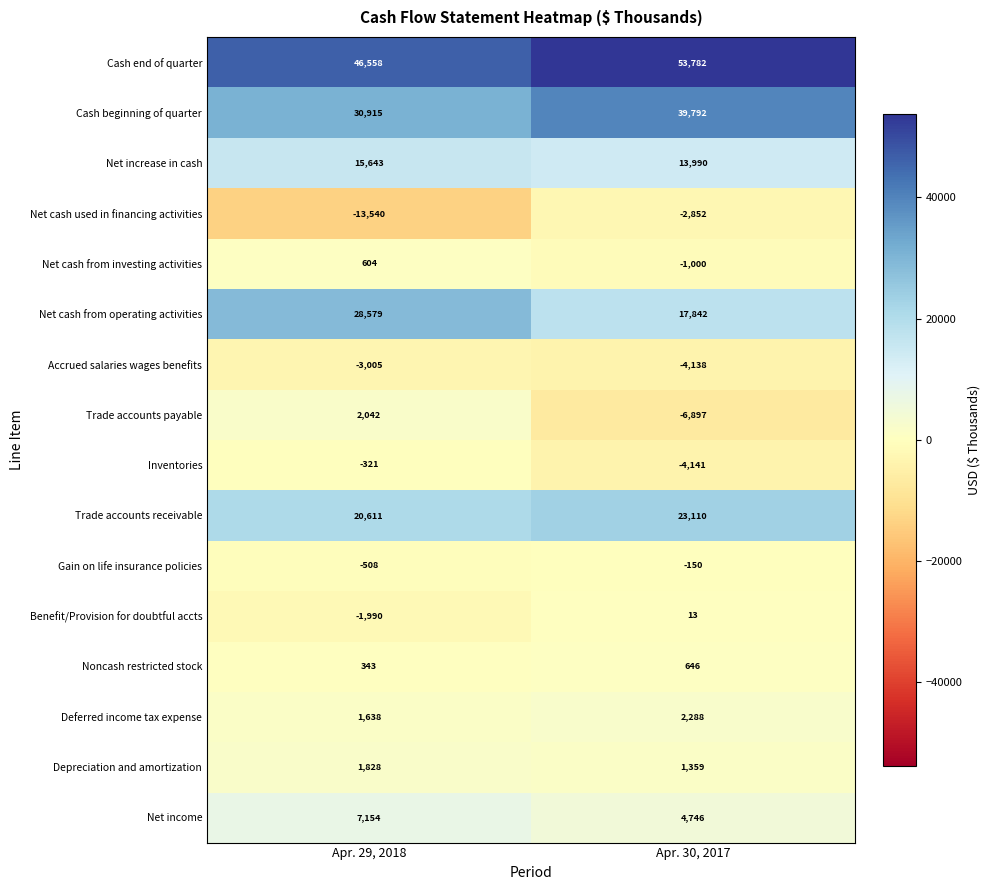

What is the spread (max minus min) of values at Apr. 30, 2017?

60679